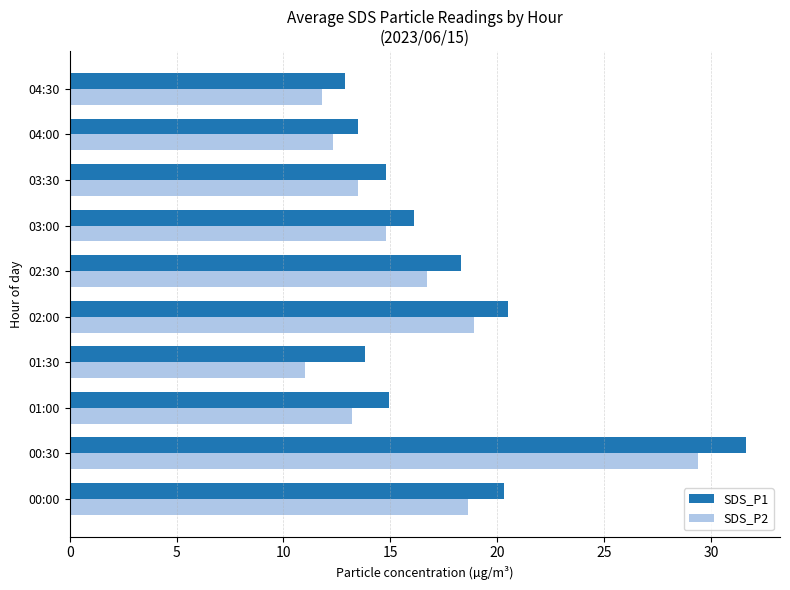

What is the sum of all SDS_P2 values?

160.2